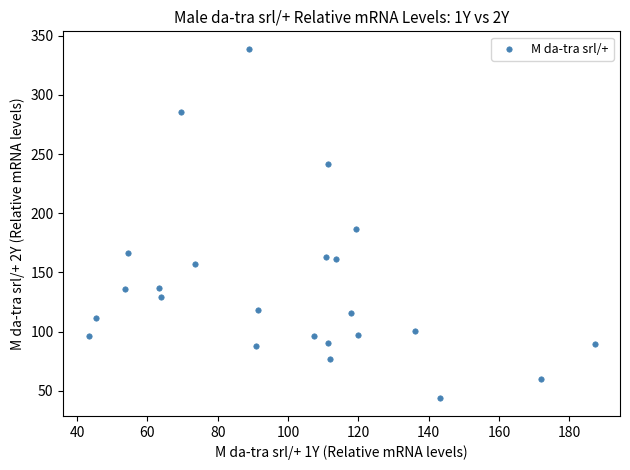

What Y value in the scatter plot is closest to 191?

186.4